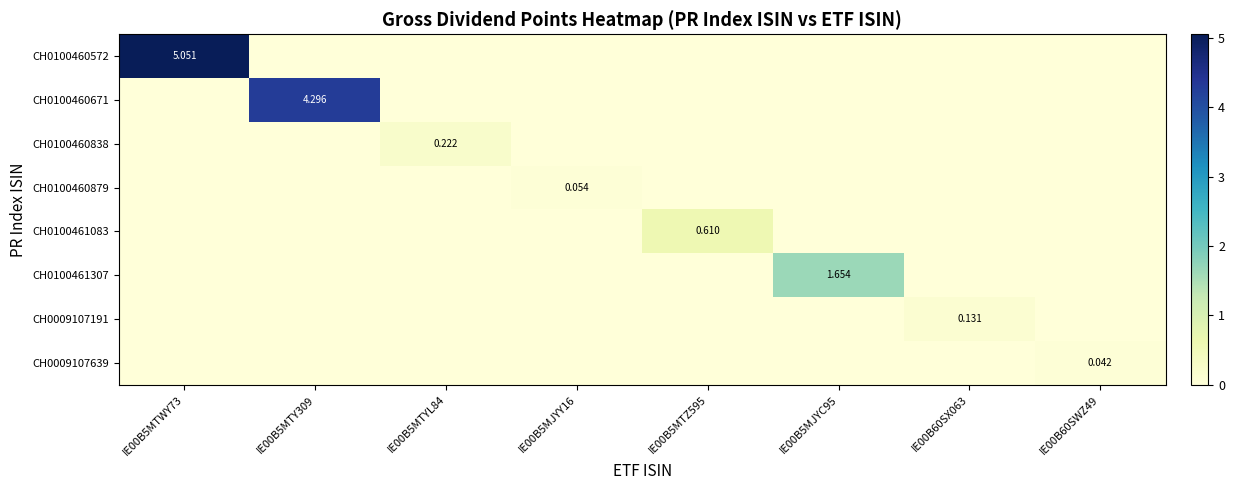

Which category has the highest value in the CH0009107191 series?

IE00B60SX063